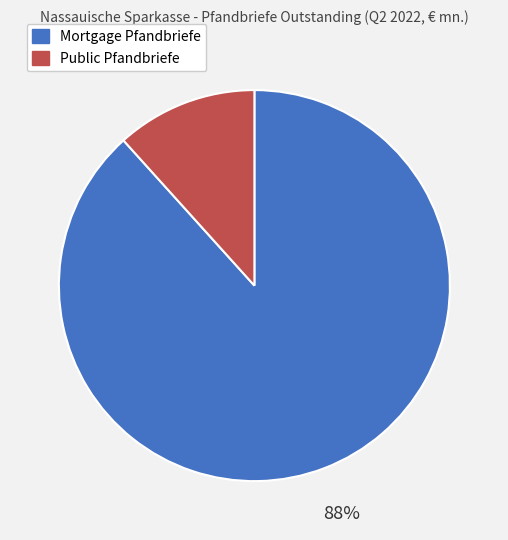

To the nearest percent, what percentage of the pie is Public Pfandbriefe?

12%